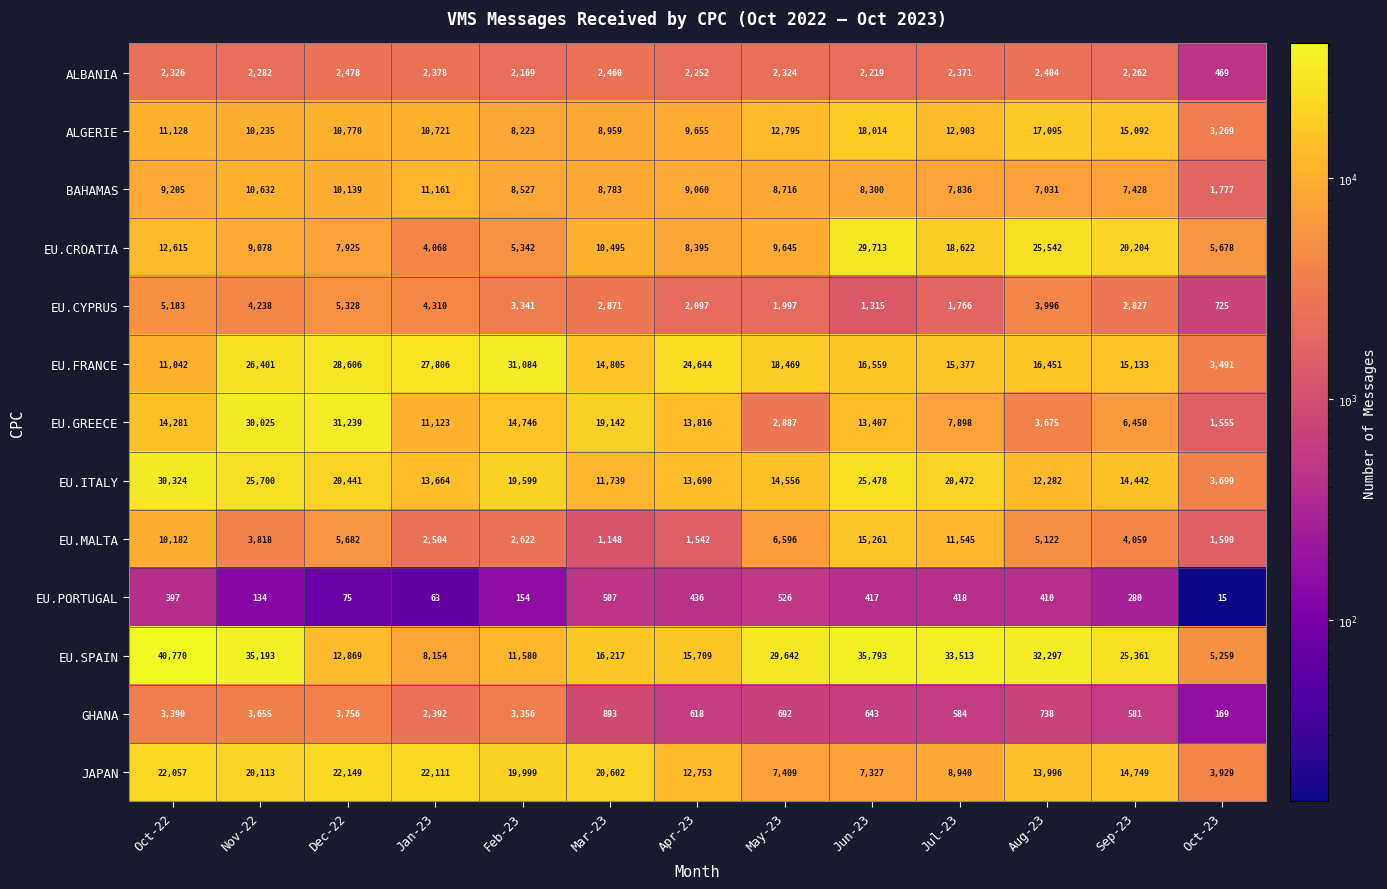

List the series in order of their peak value, highest first.

EU.SPAIN, EU.GREECE, EU.FRANCE, EU.ITALY, EU.CROATIA, JAPAN, ALGERIE, EU.MALTA, BAHAMAS, EU.CYPRUS, GHANA, ALBANIA, EU.PORTUGAL